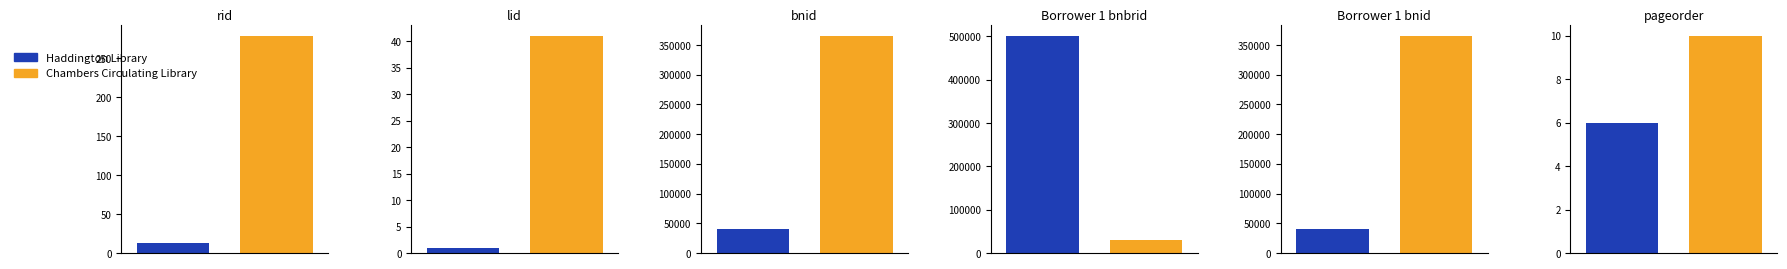

True or false: Haddington Library has a value of 61920 at bnid.

False